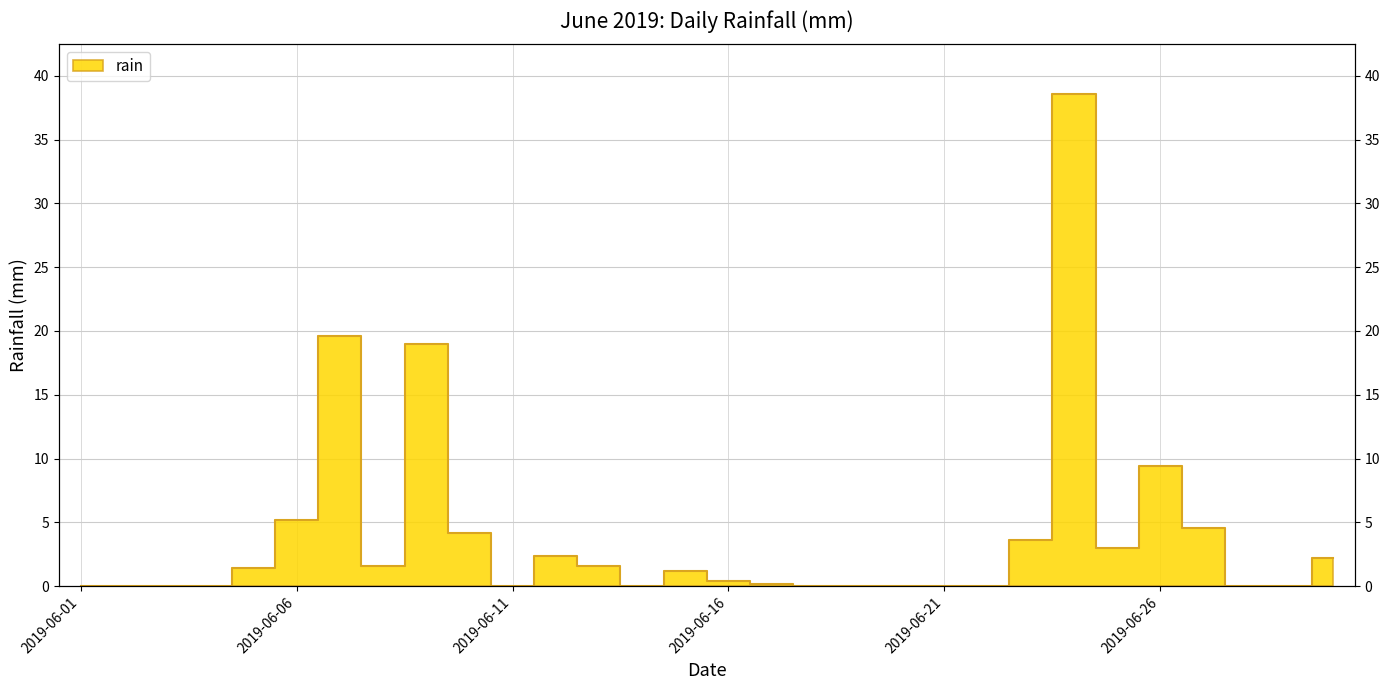

What is the difference between the maximum and minimum values?

38.6